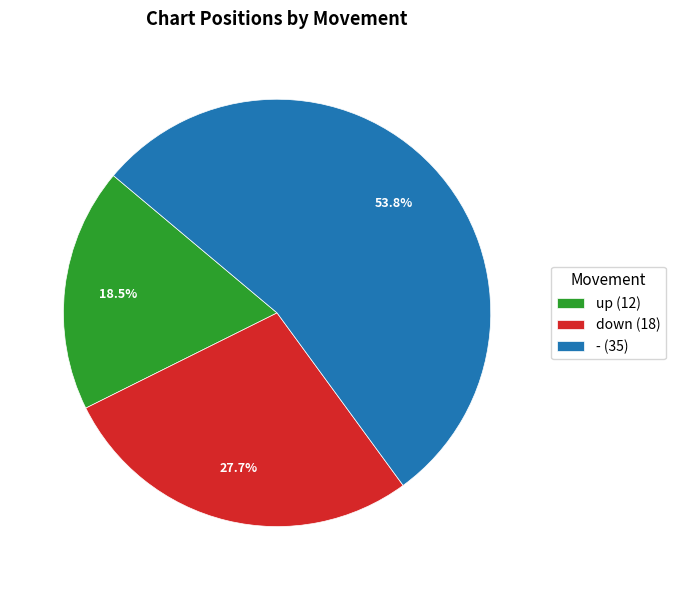

What percentage is NOT represented by -?

46.2%